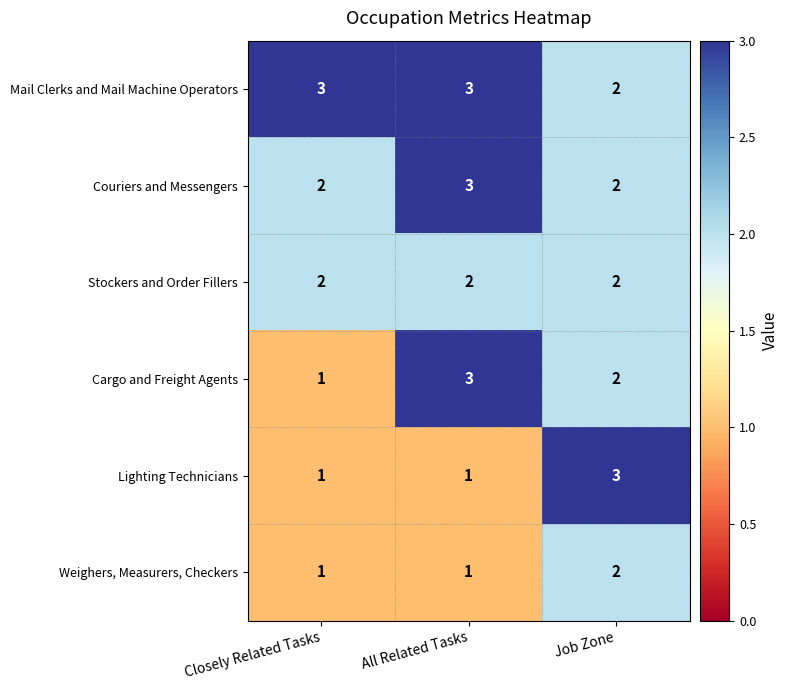

What is the sum of all Mail Clerks and Mail Machine Operators values?

8